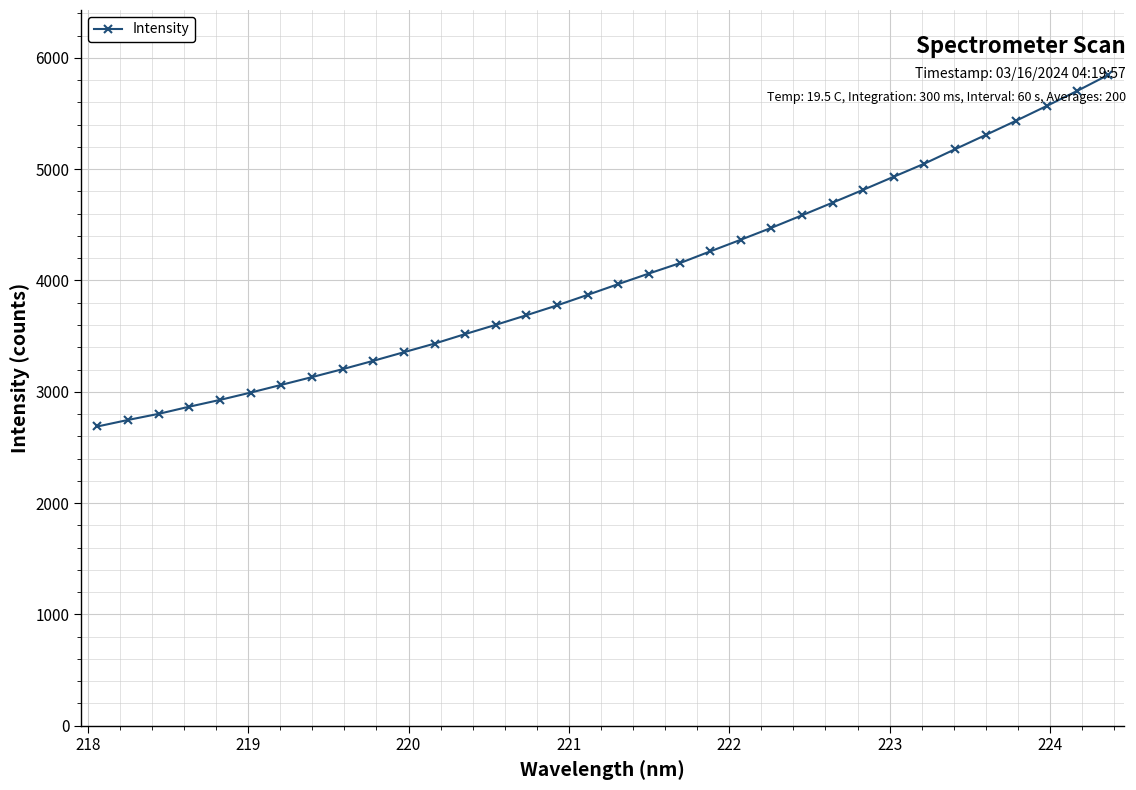

What is the difference between the maximum and minimum values?

3157.6